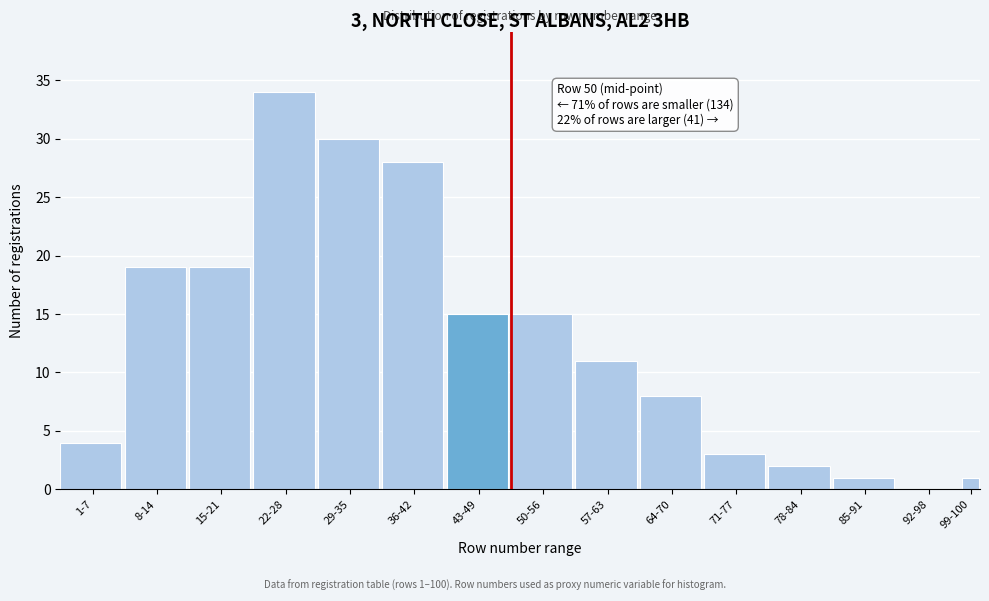

Reading left to right, what are all the values shown in this chart?

1-7=4	8-14=19	15-21=19	22-28=34	29-35=30	36-42=28	43-49=15	50-56=15	57-63=11	64-70=8	71-77=3	78-84=2	85-91=1	92-98=0	99-100=1